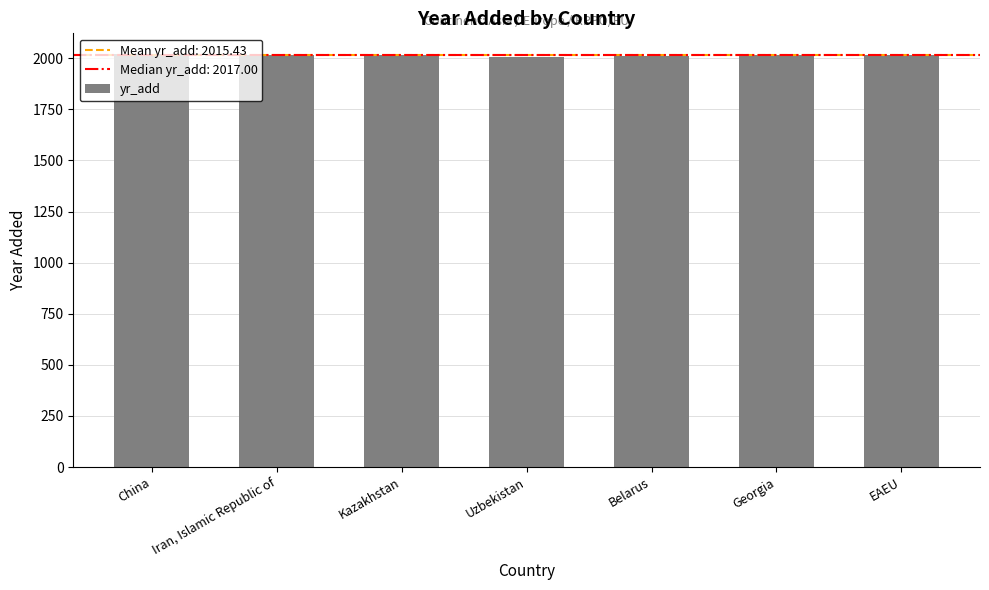

What is the label of the 4th bar from the left?

Uzbekistan